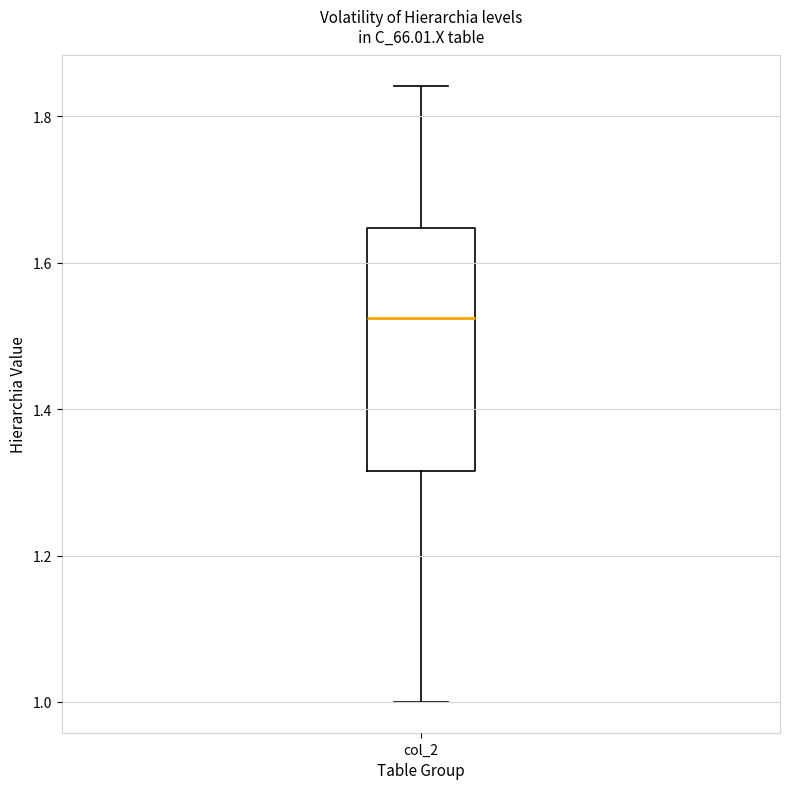

Transcribe this box plot: give where the median line is, the range the box spans, and where the two whiskers end, as read against the y-axis. The values are not printed on the chart, so give them approximately, as read against the axis.

median 1.52, box 1.32 to 1.64, whiskers 1.00 to 1.84